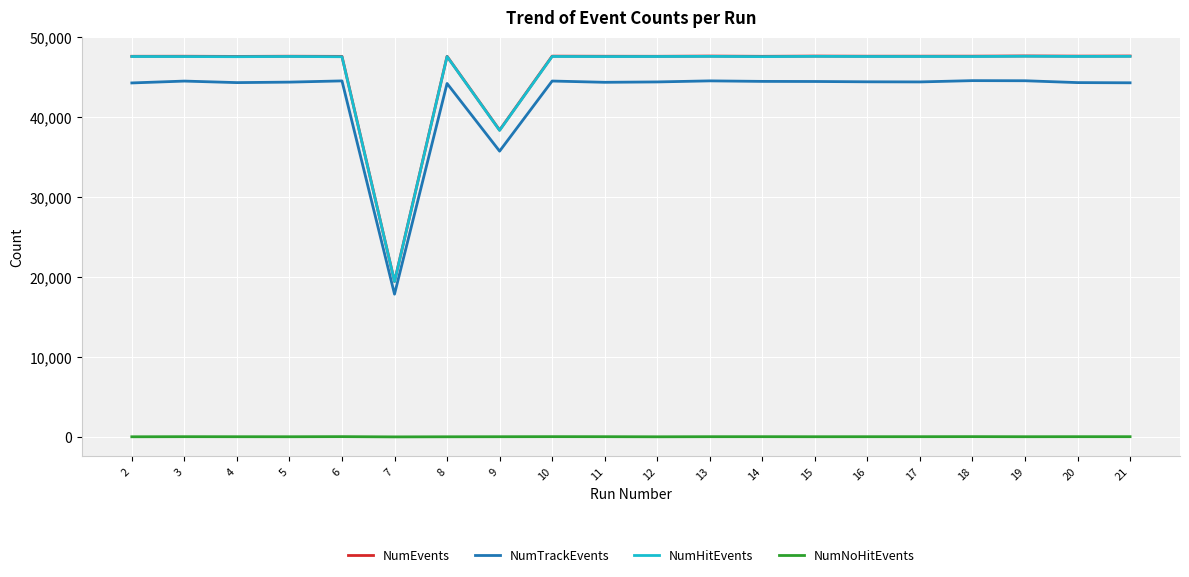

What is the sum of the NumEvents values at 10 and 6?

95253